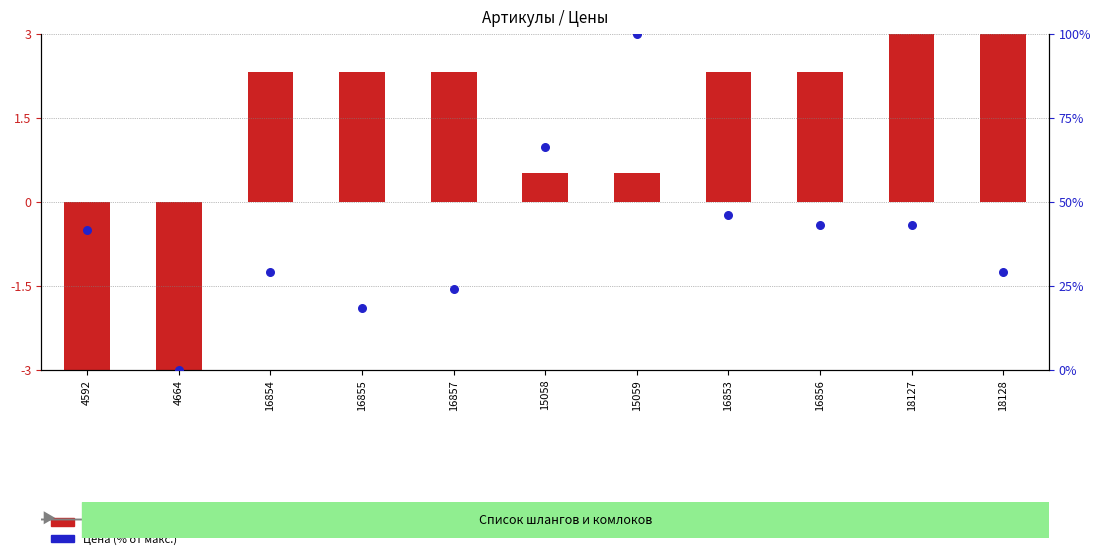

Which series contains the highest Y value?

Цена (% от макс.)